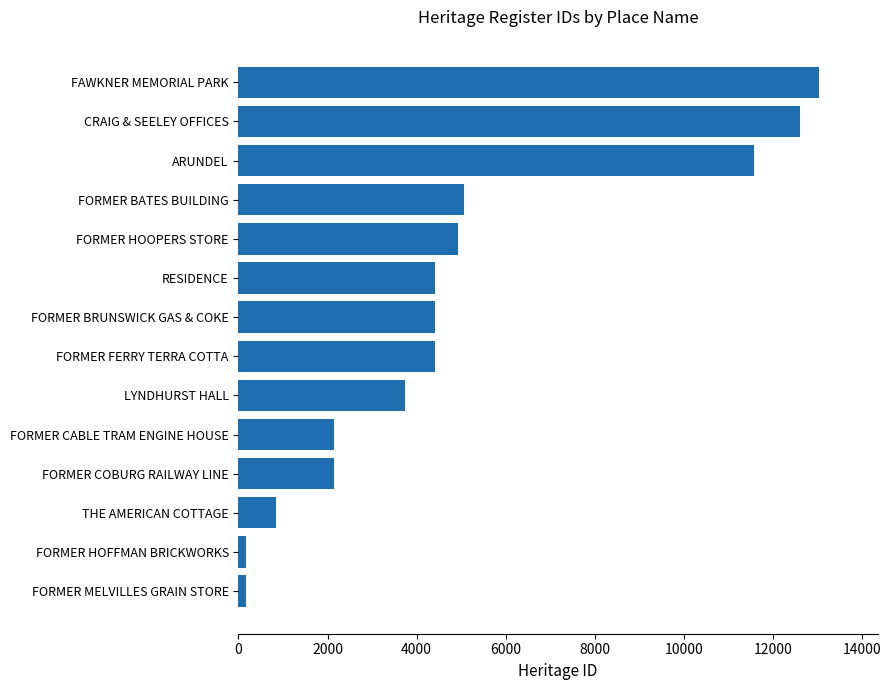

What is the change in value from THE AMERICAN COTTAGE to FORMER COBURG RAILWAY LINE?

+1286